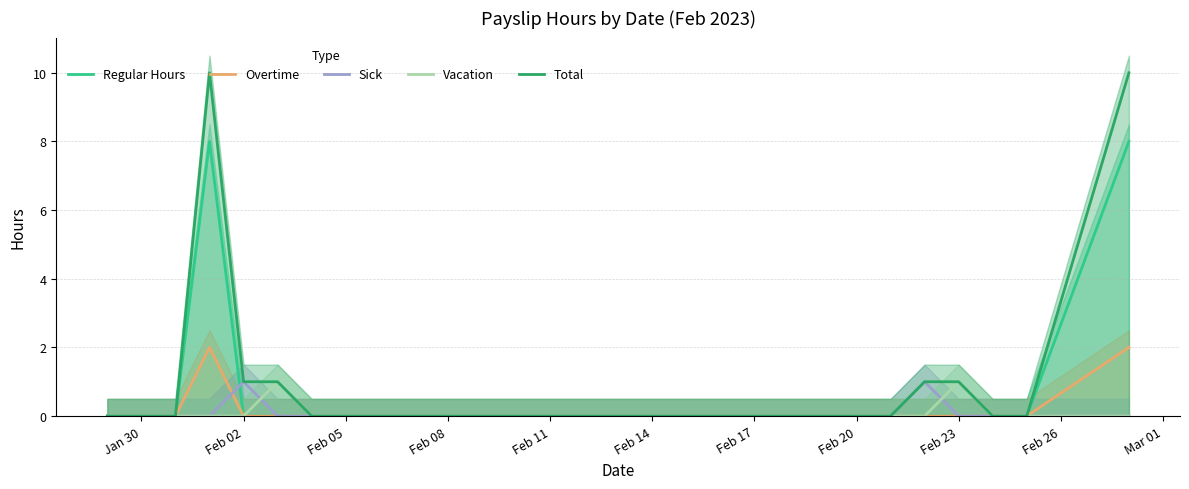

Does the chart have visible grid lines?

Yes